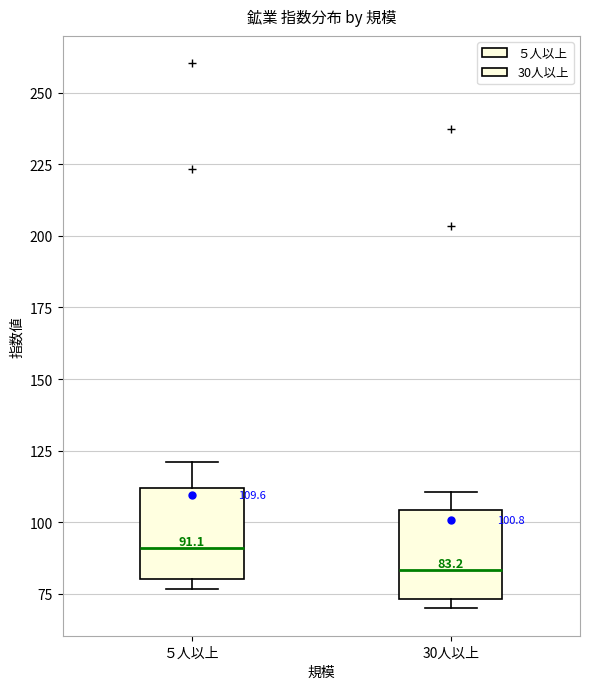

Which box's median line is the lowest?

30人以上